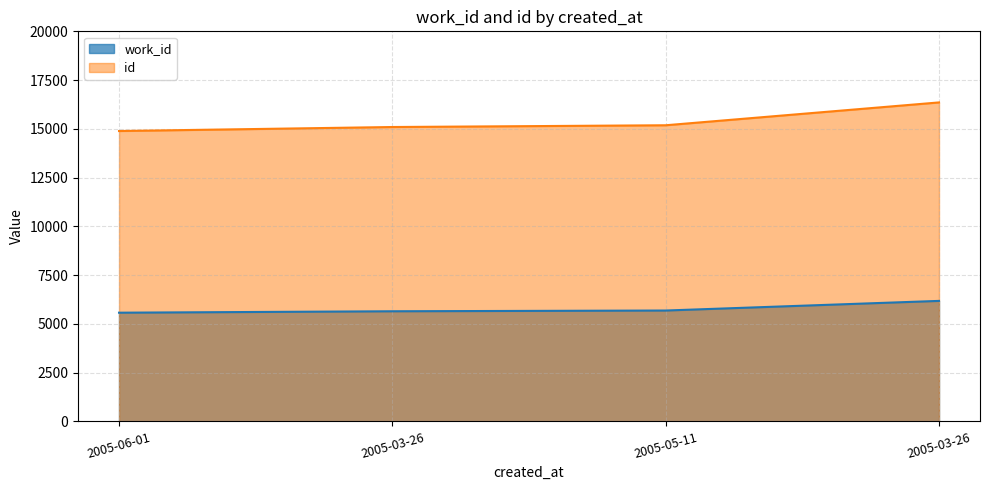

How many values in the id series are below 15184?

2